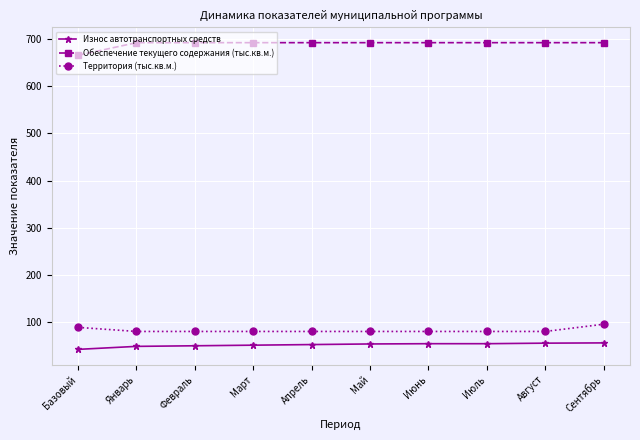

What is the difference between the highest and lowest values at Сентябрь?

637.2